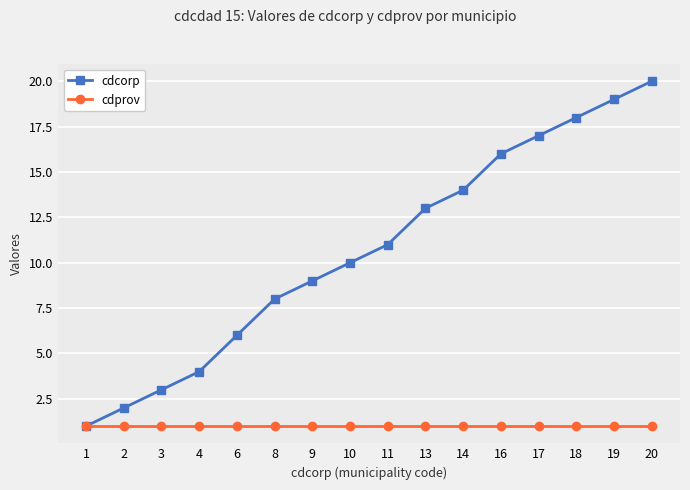

True or false: cdcorp has a value of 1 at 1.

True